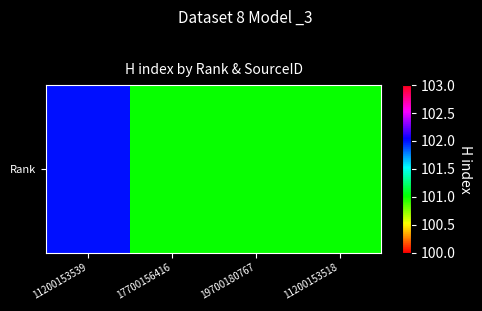

How many values are between 101 and 102?

4